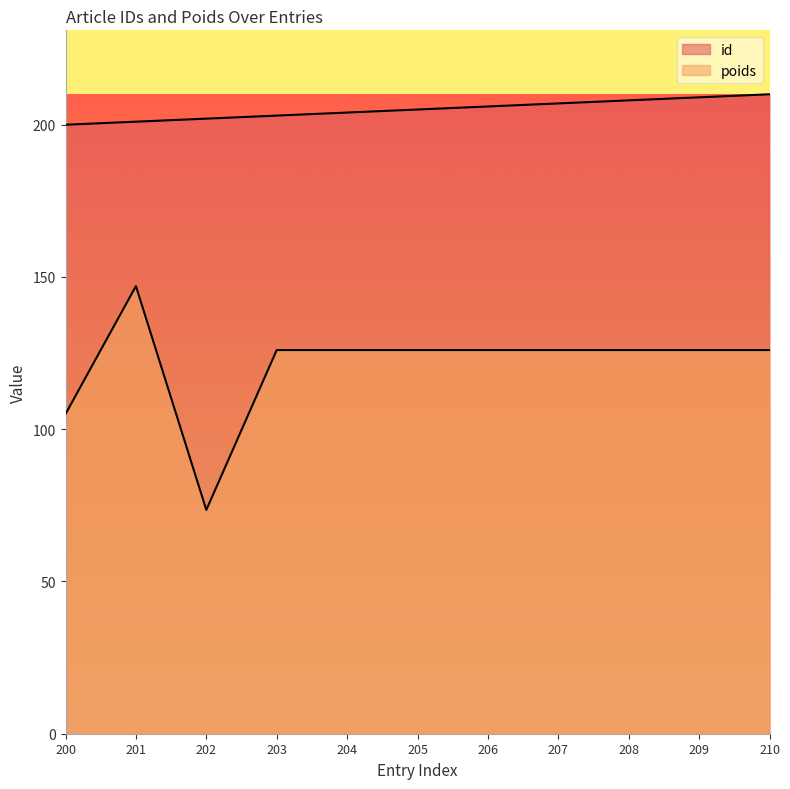

What is the sum of the poids values at 209 and 208?

252.0